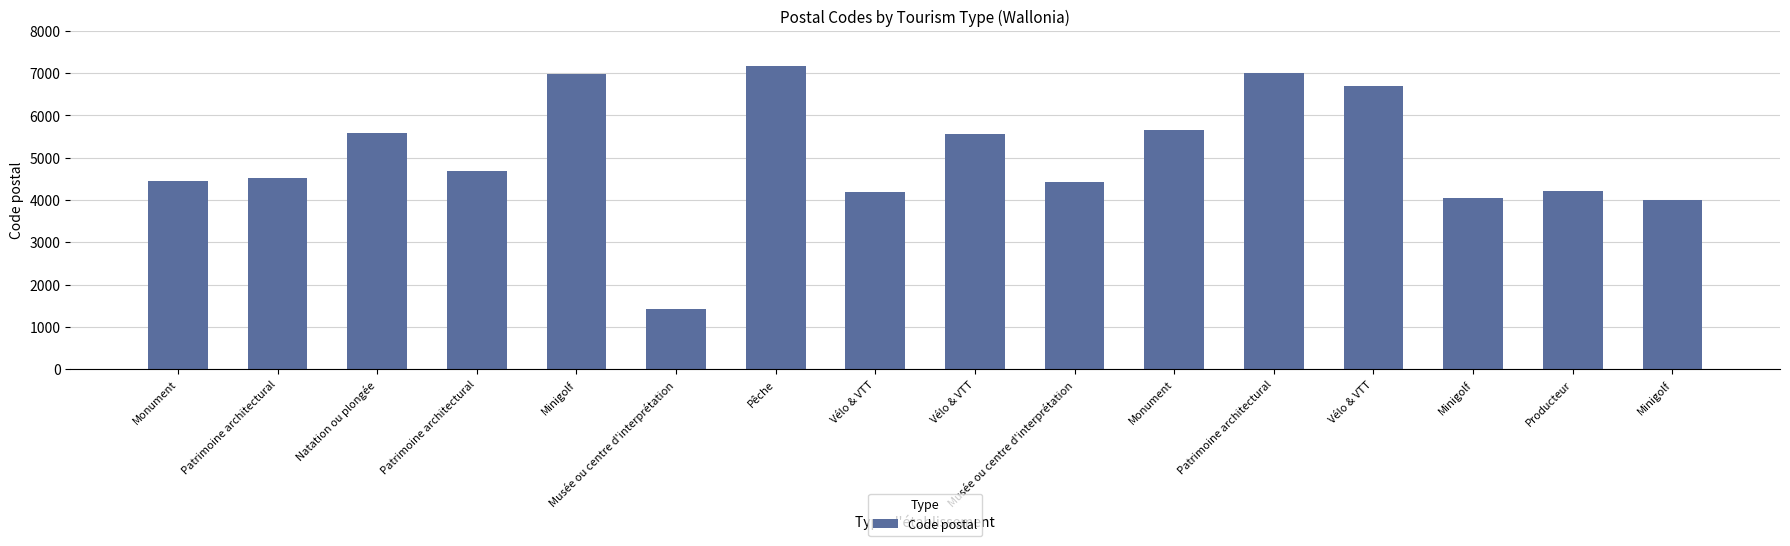

Which label corresponds to the smallest value in the chart?

Musée ou centre d'interprétation